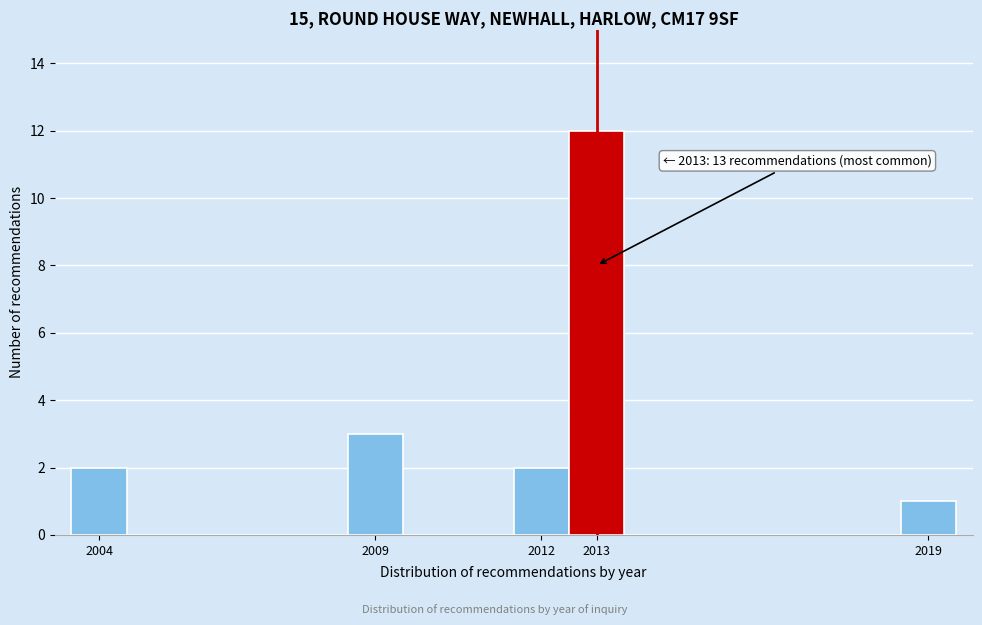

Over which range of the x-axis is the bar tallest?

2012.5 to 2013.5